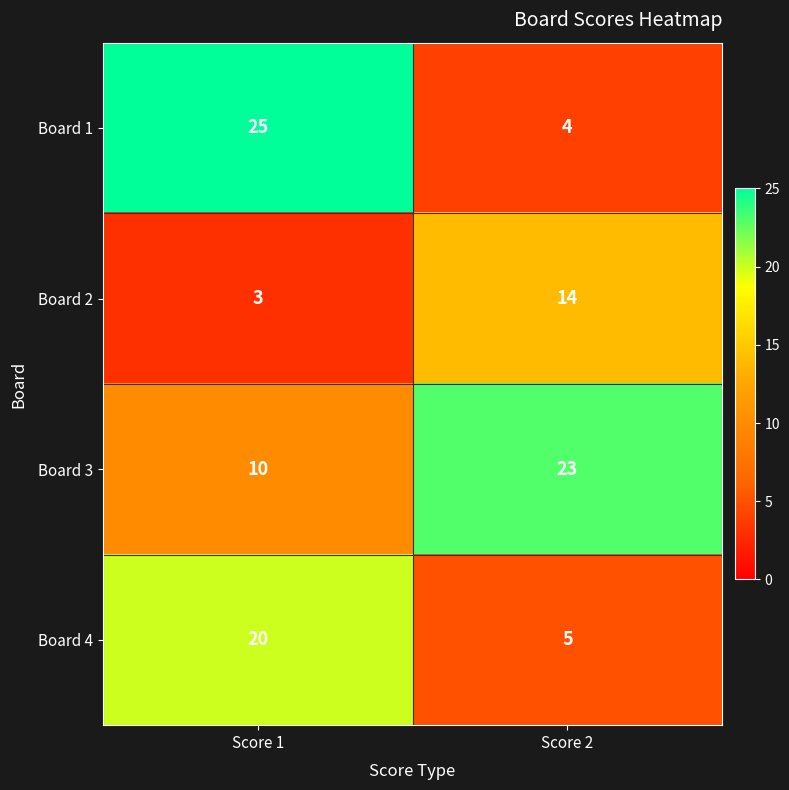

What is the maximum value shown in the chart?

25